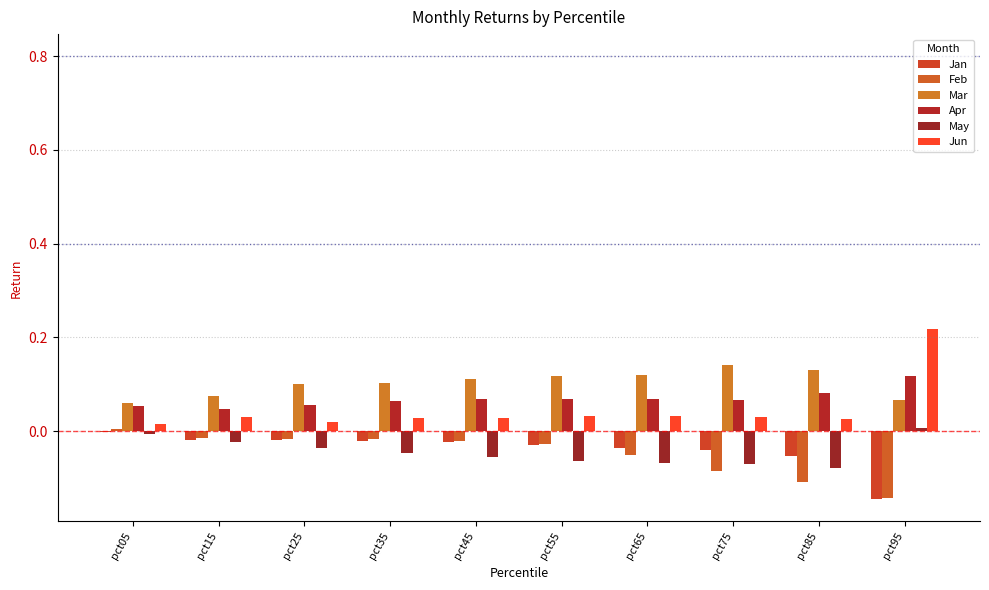

Reading right to left, list all the values displayed in this chart.

Jan: pct95=-0.1	pct85=-0.1	pct75=-0.0	pct65=-0.0	pct55=-0.0	pct45=-0.0	pct35=-0.0	pct25=-0.0	pct15=-0.0	pct05=-0.0
Feb: pct95=-0.1	pct85=-0.1	pct75=-0.1	pct65=-0.1	pct55=-0.0	pct45=-0.0	pct35=-0.0	pct25=-0.0	pct15=-0.0	pct05=0.0
Mar: pct95=0.1	pct85=0.1	pct75=0.1	pct65=0.1	pct55=0.1	pct45=0.1	pct35=0.1	pct25=0.1	pct15=0.1	pct05=0.1
Apr: pct95=0.1	pct85=0.1	pct75=0.1	pct65=0.1	pct55=0.1	pct45=0.1	pct35=0.1	pct25=0.1	pct15=0.0	pct05=0.1
May: pct95=0.0	pct85=-0.1	pct75=-0.1	pct65=-0.1	pct55=-0.1	pct45=-0.1	pct35=-0.0	pct25=-0.0	pct15=-0.0	pct05=-0.0
Jun: pct95=0.2	pct85=0.0	pct75=0.0	pct65=0.0	pct55=0.0	pct45=0.0	pct35=0.0	pct25=0.0	pct15=0.0	pct05=0.0